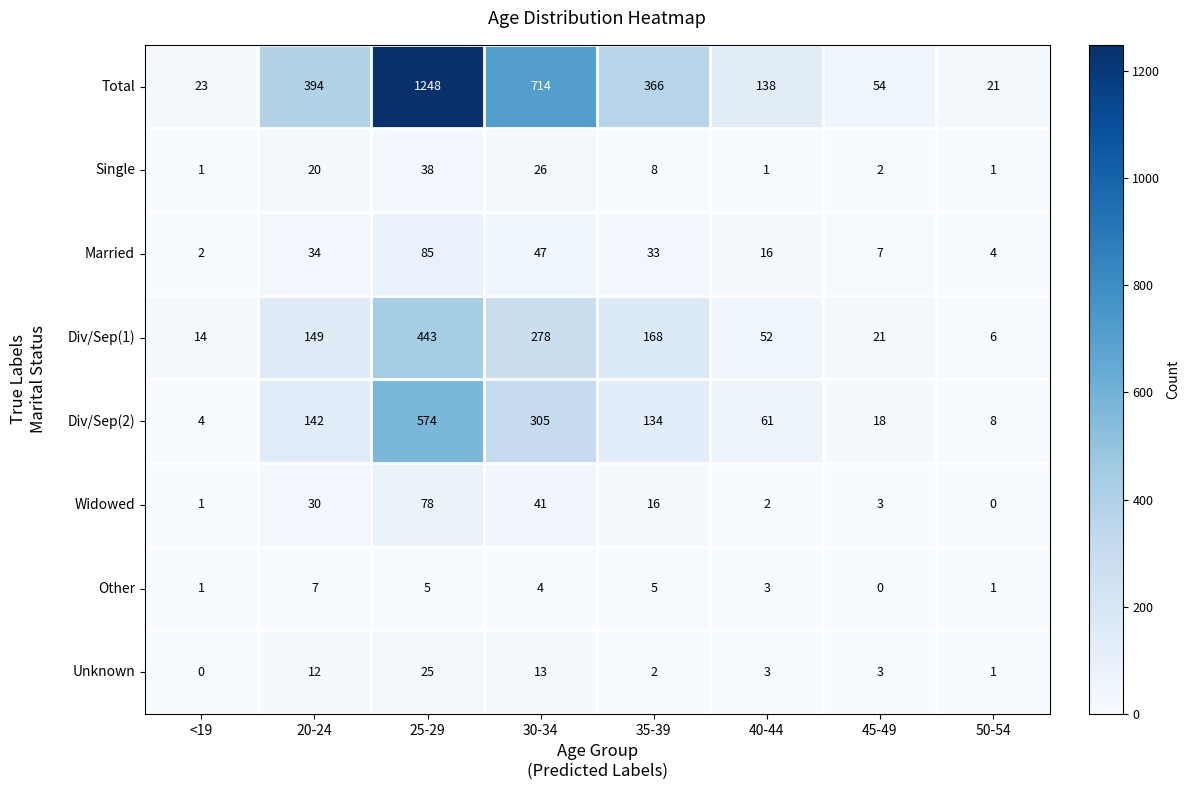

Where is Widowed nearest to the value 39?

30-34